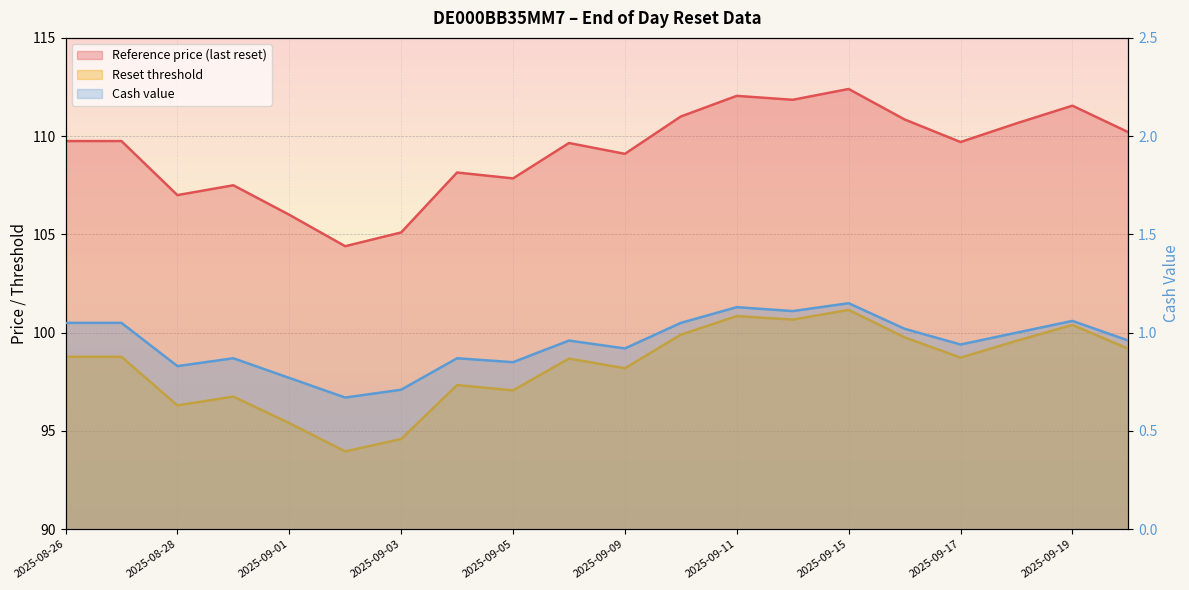

What is the spread (max minus min) of values at 2025-09-08?

108.7